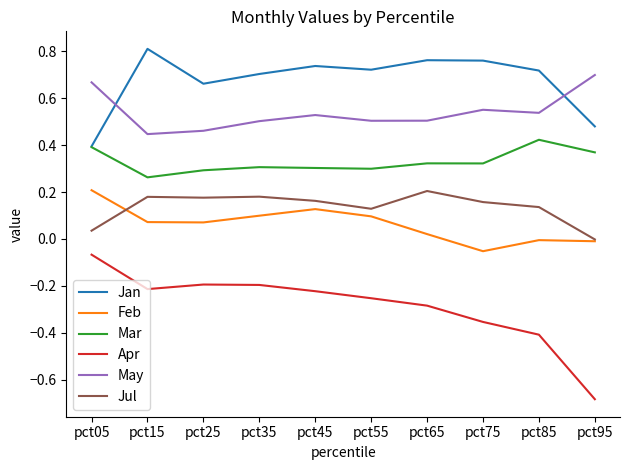

Which label corresponds to the largest value in the chart?

pct15